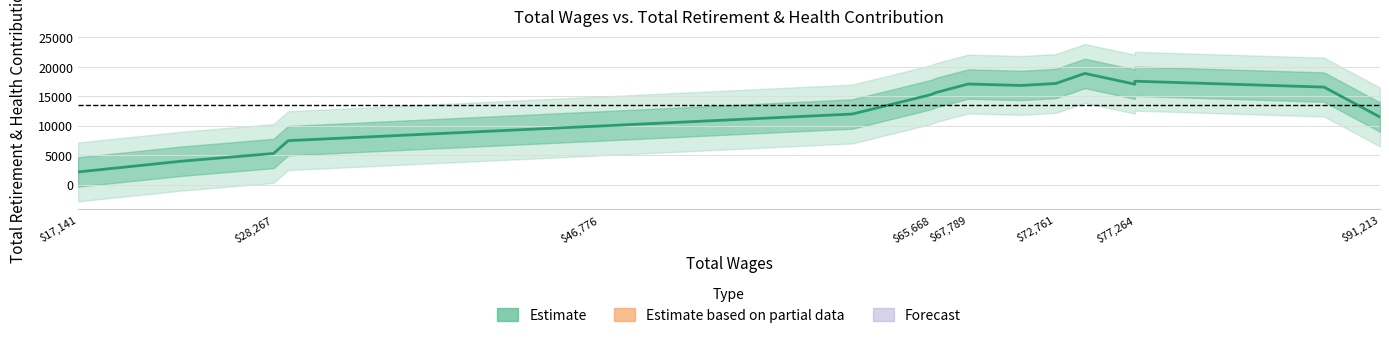

What is the minimum value shown in the chart?

2135.0